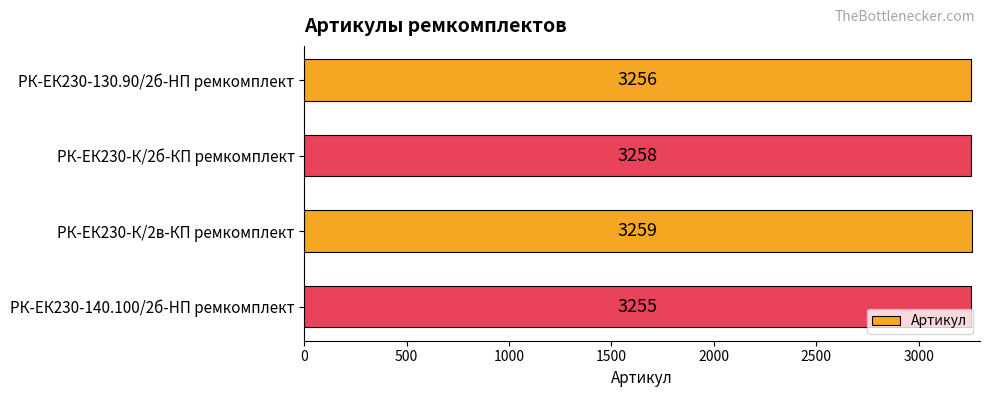

Are the bars horizontal?

Yes